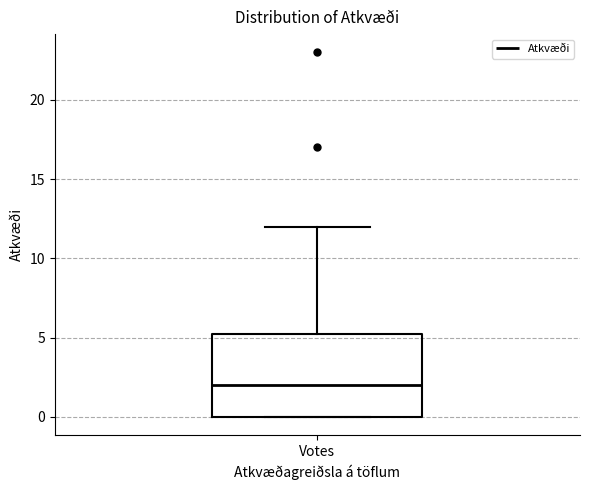

Transcribe this box plot: give where the median line is, the range the box spans, and where the two whiskers end, as read against the y-axis. The values are not printed on the chart, so give them approximately, as read against the axis.

median 2.0, box 0.0 to 5.5, whiskers 0.0 to 12.0